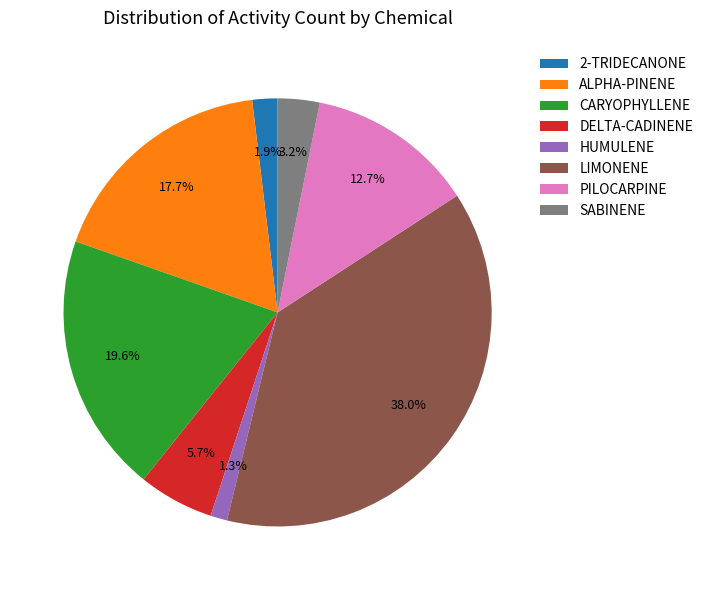

Which category has the smallest portion of the pie?

HUMULENE